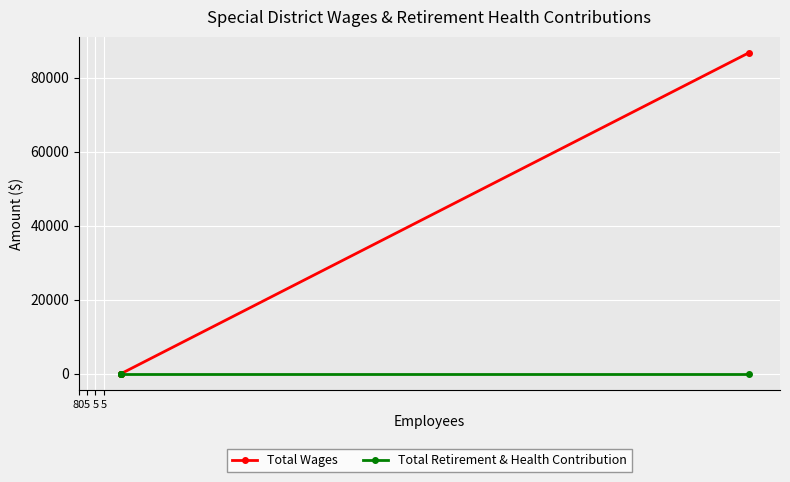

What value does the Total Wages series have at 80?

86692